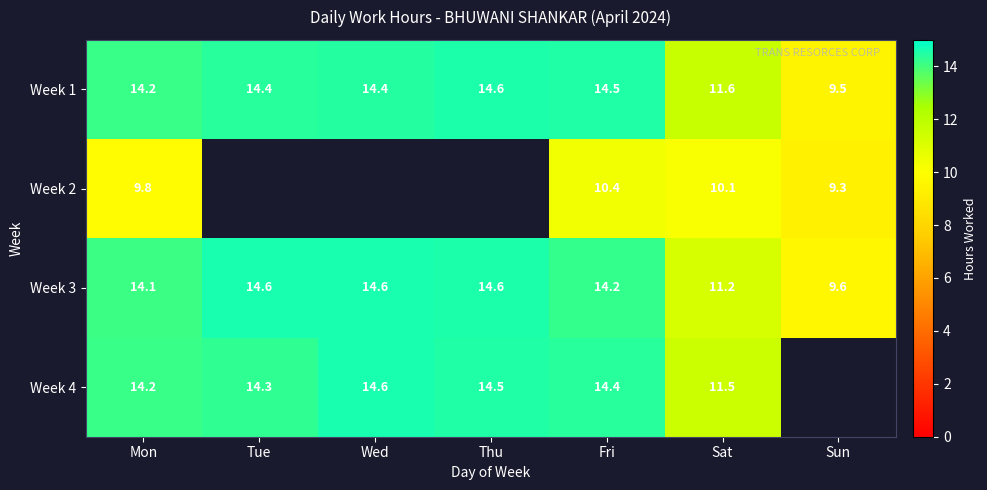

At which label does Week 3 first exceed 14?

Mon